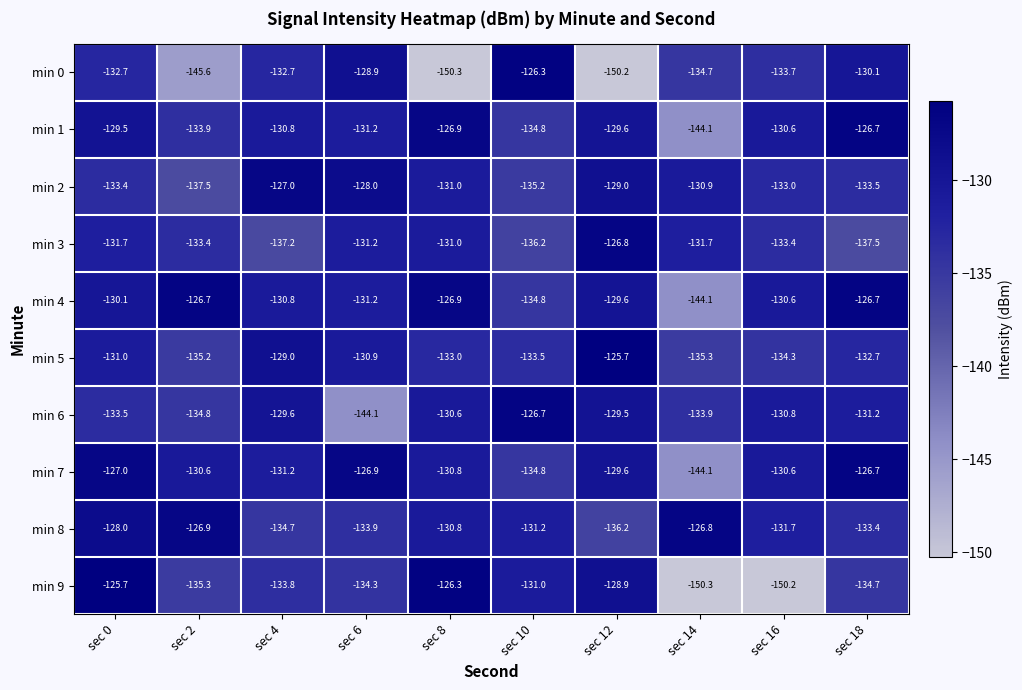

At which category is the sum across all series the highest?

sec 0